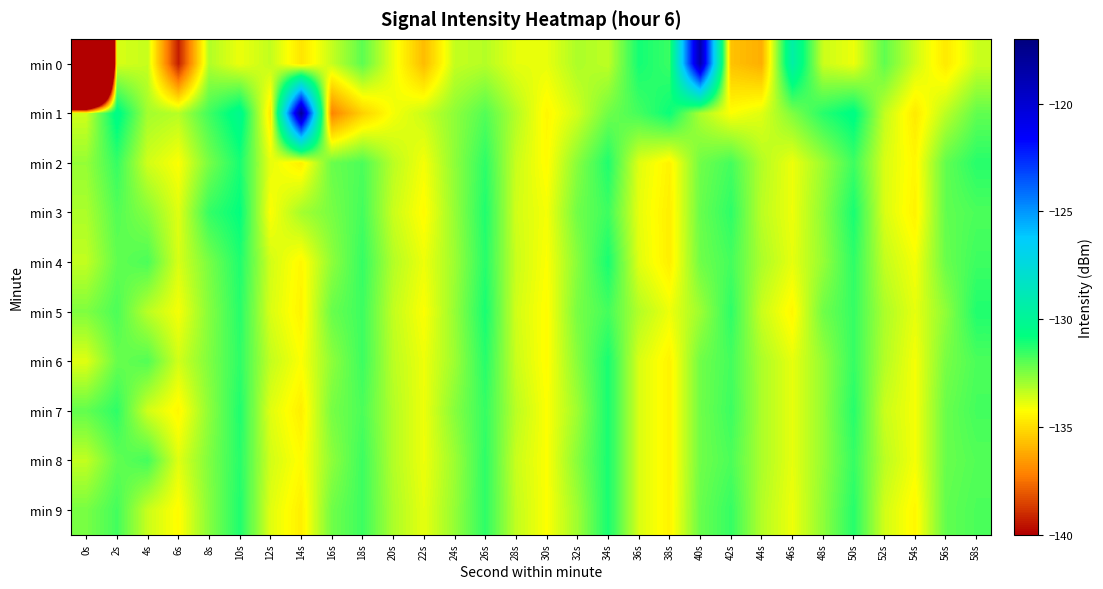

Which category has the lowest value across all series?

0s